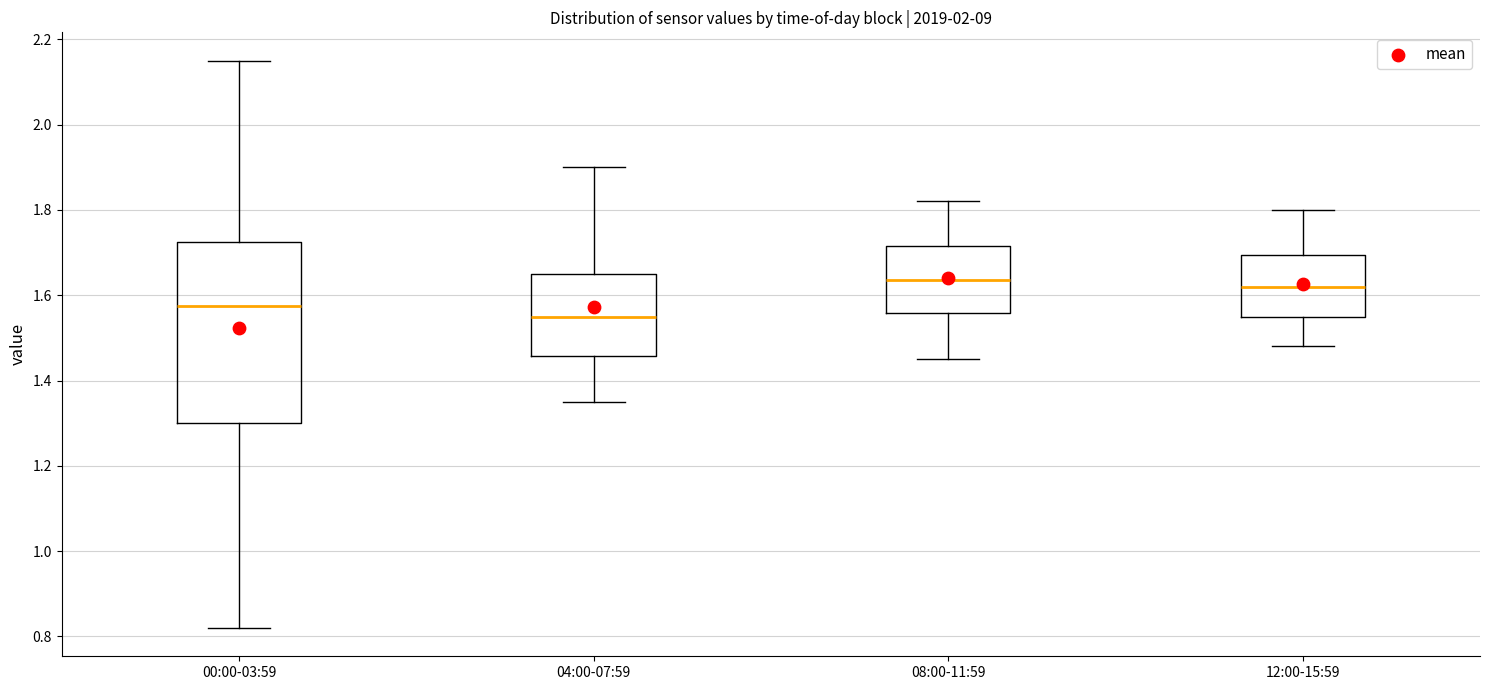

Where is the upper edge of the box for 08:00-11:59 on the y-axis? The values are not printed on the chart, so give them approximately, as read against the axis.

1.72